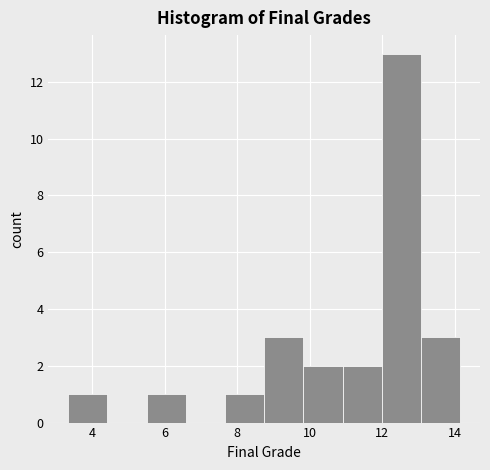

Reading left to right, list every bar in this chart as the range it spans on the x-axis followed by its height. Neither the bar edges nor the heights are printed on the chart, so give them approximately, as read against the axes.

3.4 to 4.4: 1
4.4 to 5.4: 0
5.4 to 6.6: 1
6.6 to 7.6: 0
7.6 to 8.8: 1
8.8 to 9.8: 3
9.8 to 11.0: 2
11.0 to 12.0: 2
12.0 to 13.0: 13
13.0 to 14.2: 3